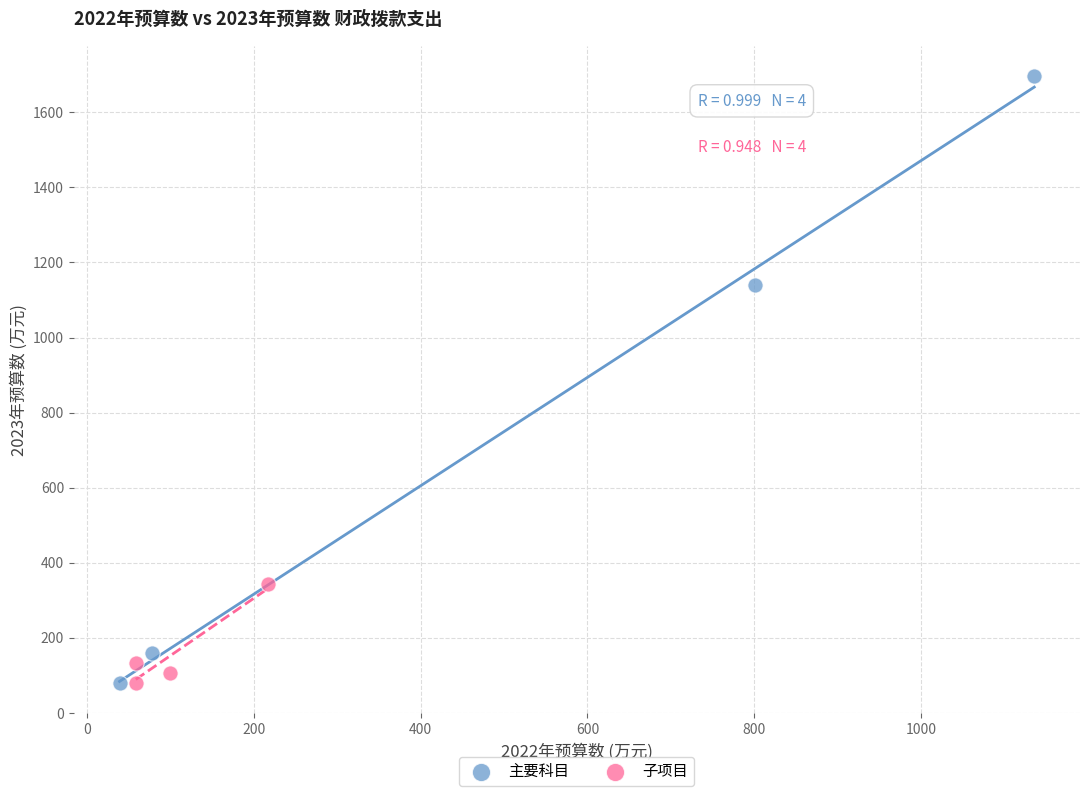

Which series contains the highest Y value?

主要科目